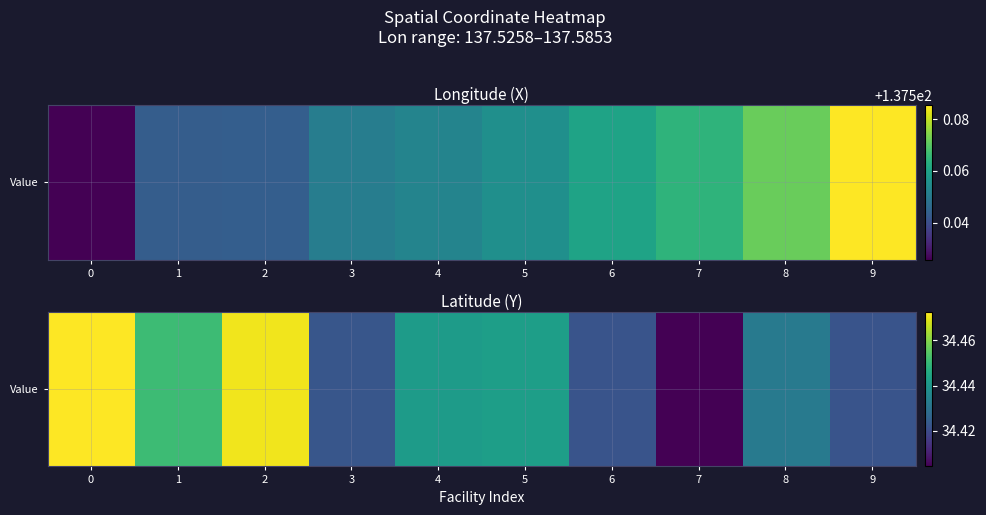

The value at 3 is 34.4. True or false?

True